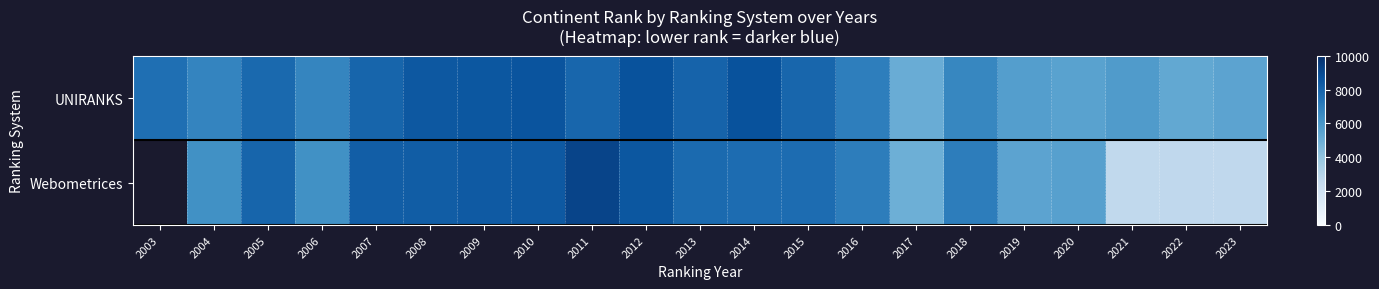

Read the Webometrices value at 2015.

7679.0